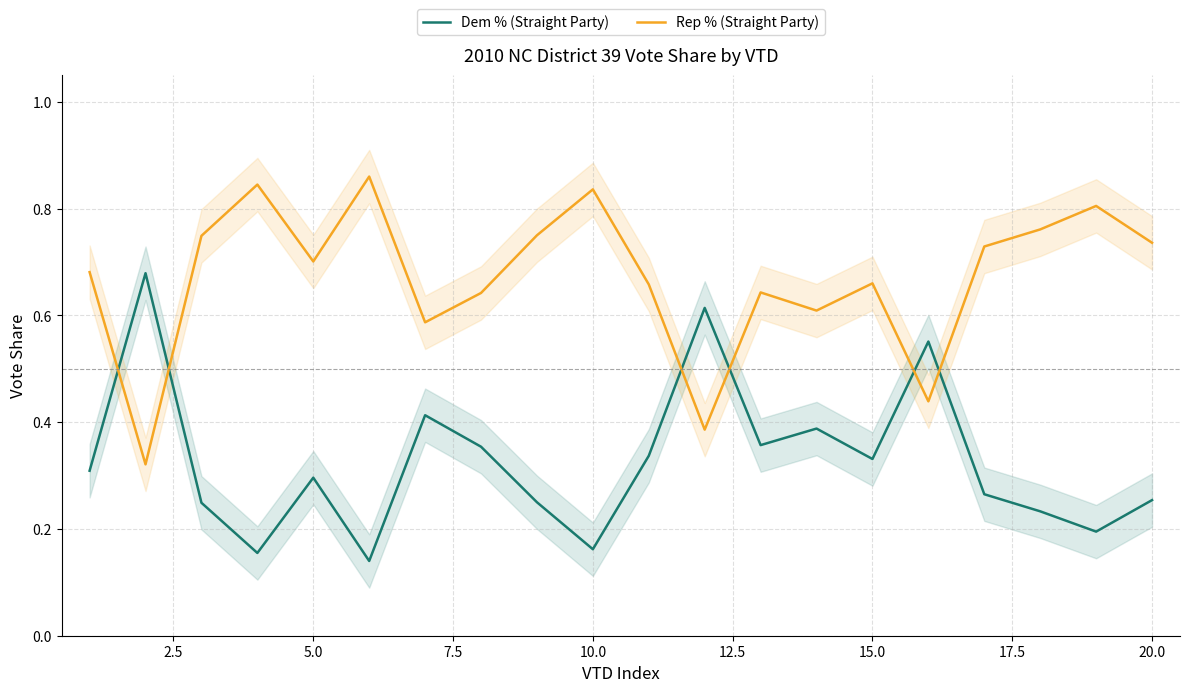

Reading left to right, list all the values displayed in this chart.

Dem % (Straight Party): 0.3	0.7	0.2	0.2	0.3	0.1	0.4	0.4	0.2	0.2	0.3	0.6	0.4	0.4	0.3	0.6	0.3	0.2	0.2	0.3
Rep % (Straight Party): 0.7	0.3	0.7	0.8	0.7	0.9	0.6	0.6	0.8	0.8	0.7	0.4	0.6	0.6	0.7	0.4	0.7	0.8	0.8	0.7